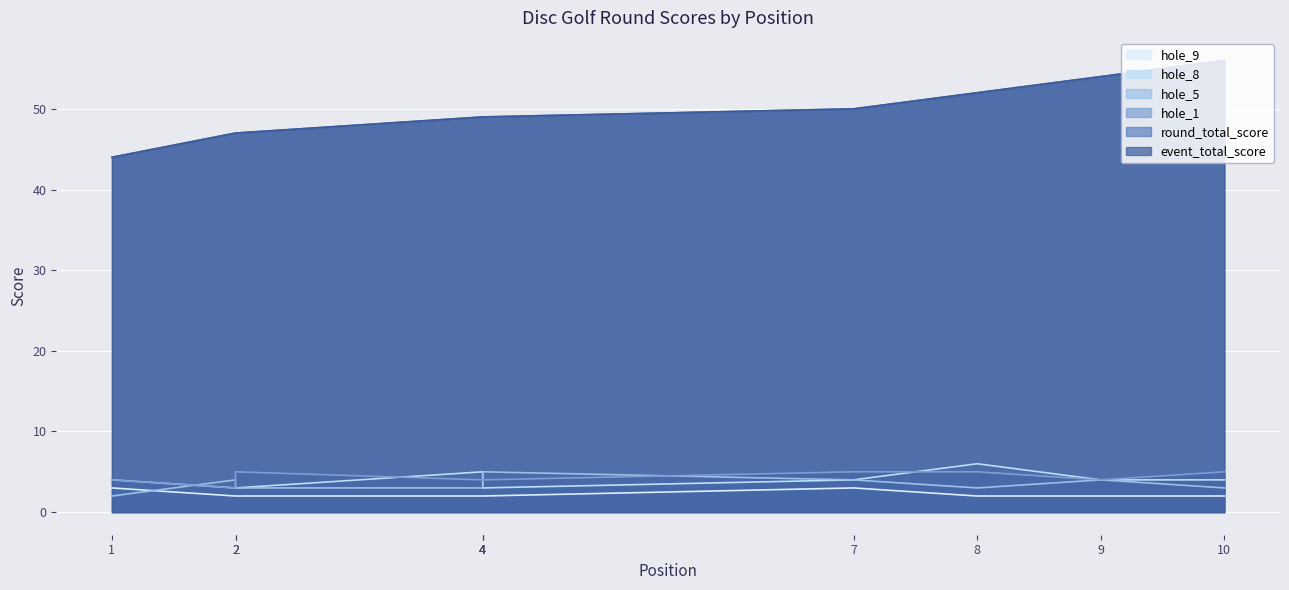

Which category has the highest value in the hole_9 series?

1